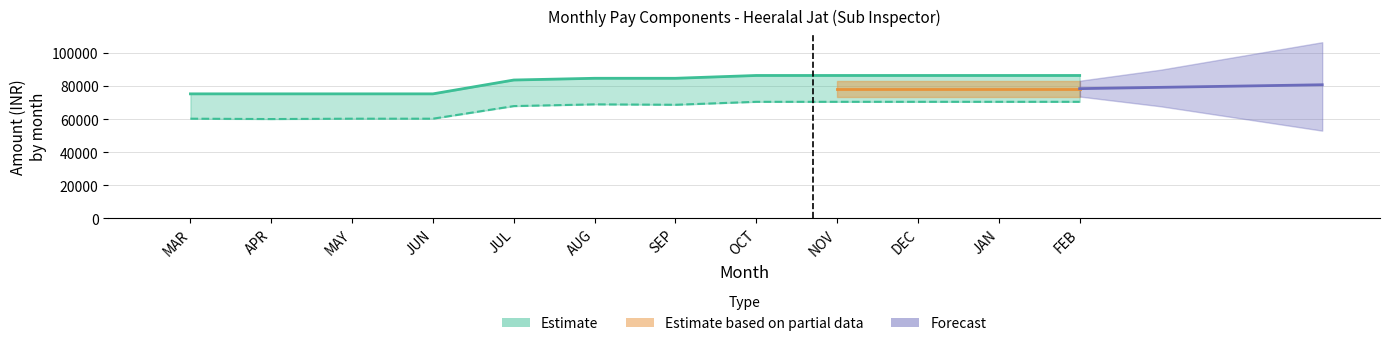

What is the total value across all series at SEP?

153396